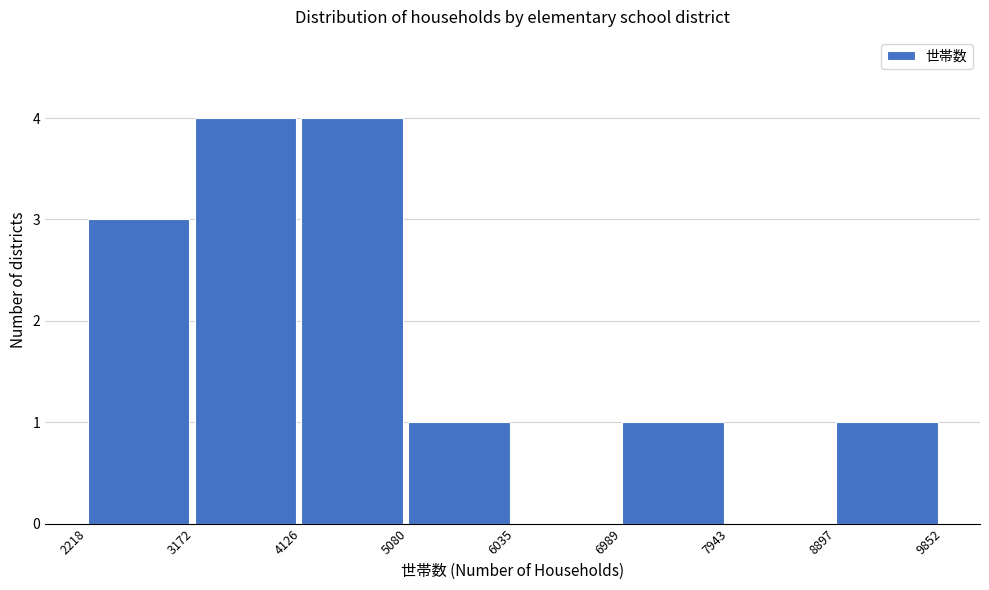

Reading left to right, list every bar in this chart as the range it spans on the x-axis followed by its height. The values are not printed on the chart, so give them approximately, as read against the axis.

2218 to 3172: 3
3172 to 4126: 4
4126 to 5080: 4
5080 to 6035: 1
6035 to 6989: 0
6989 to 7943: 1
7943 to 8897: 0
8897 to 9852: 1